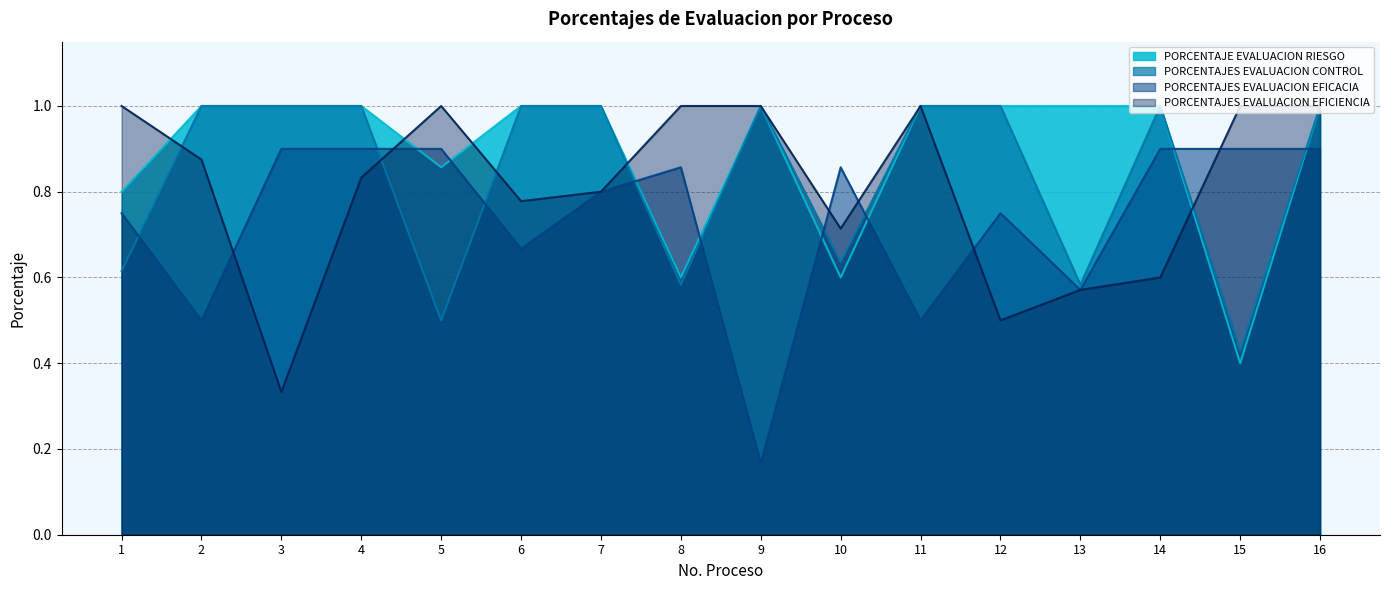

At how many categories does at least one series exceed 0?

16